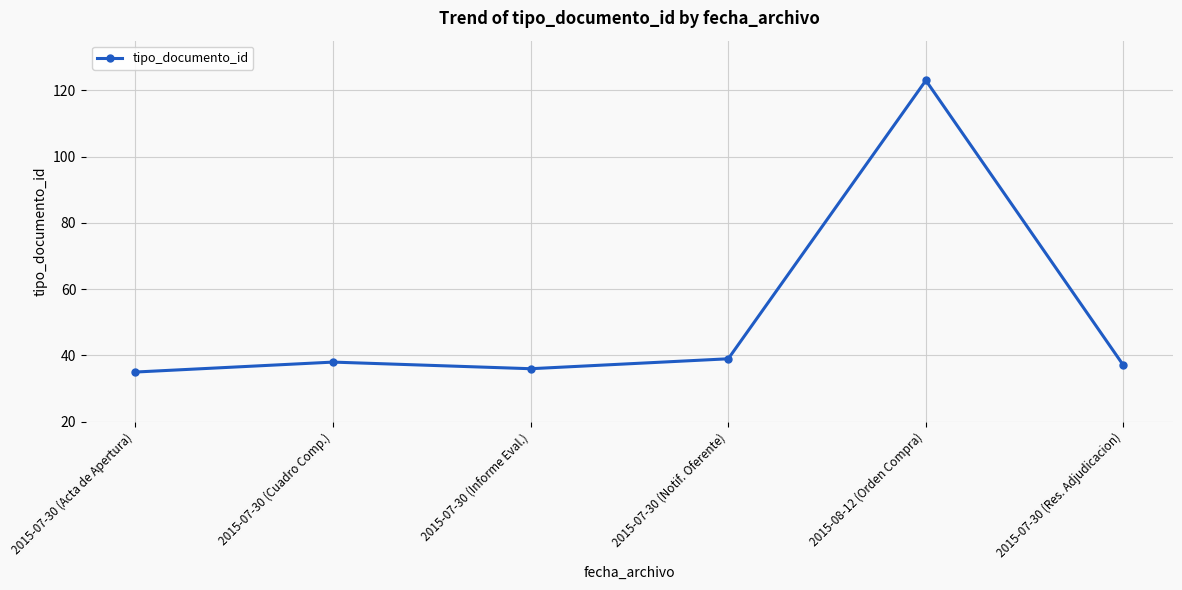

Which label corresponds to the smallest value in the chart?

2015-07-30 (Acta de Apertura)